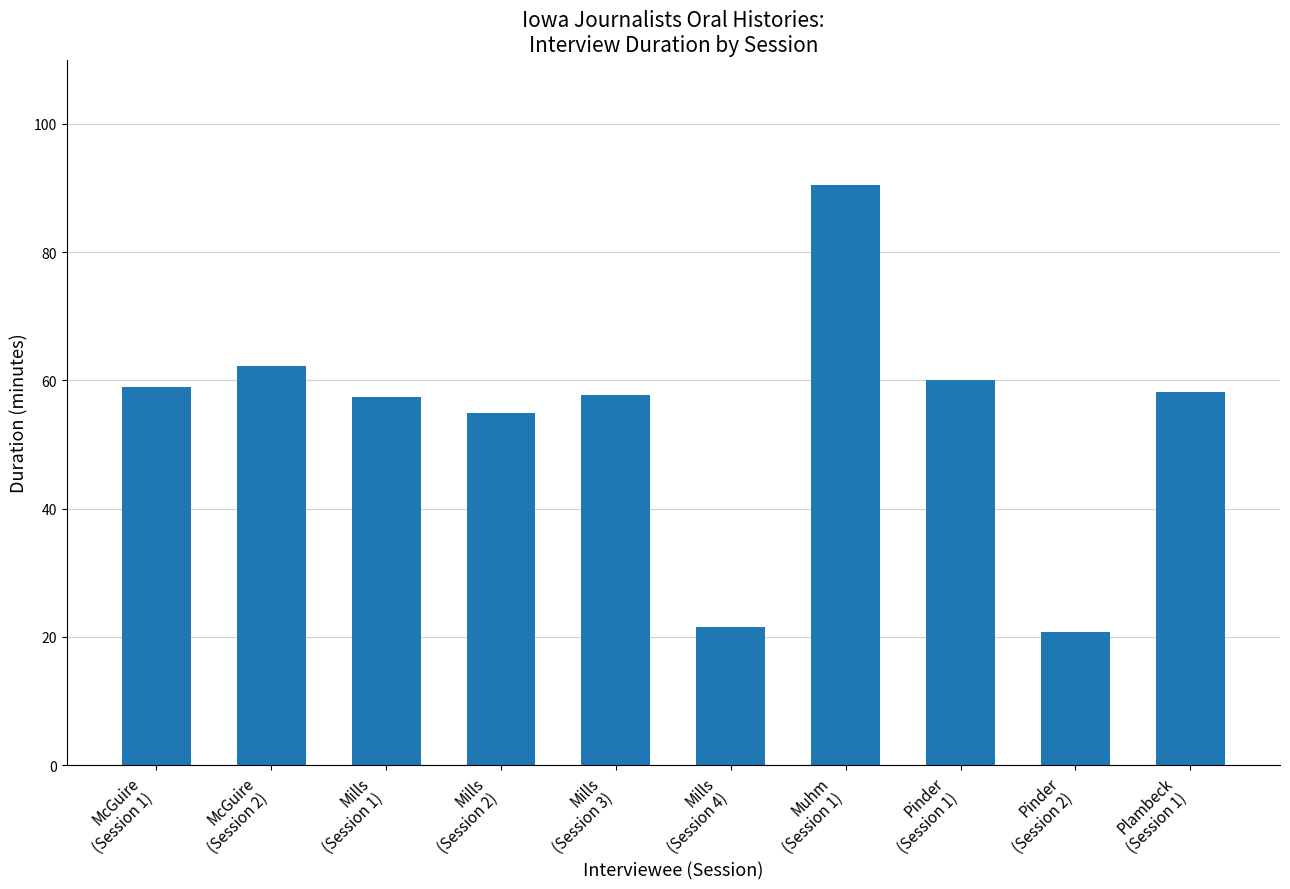

What is the minimum value shown in the chart?

20.8